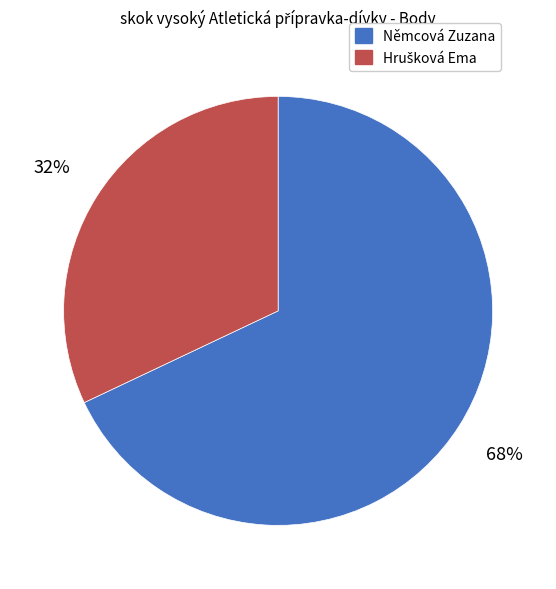

True or false: Němcová Zuzana accounts for 74% of the total.

False